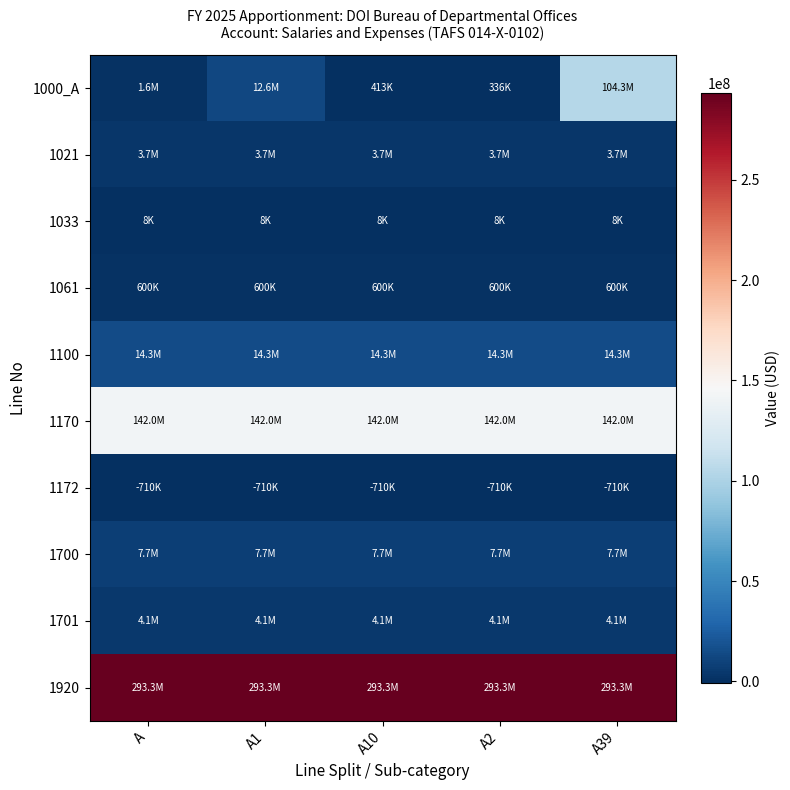

At which category does the chart reach its peak across all series?

A